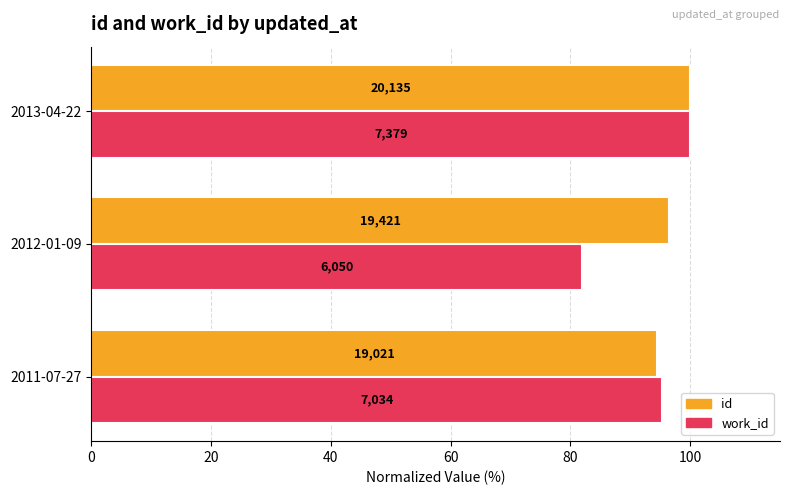

What are all the series names shown in the legend?

id, work_id